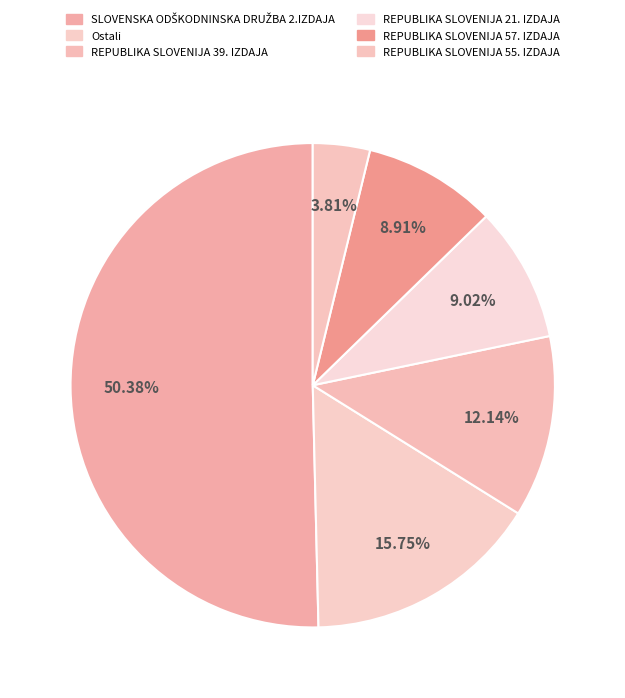

To the nearest percent, what percentage of the pie is Ostali?

16%